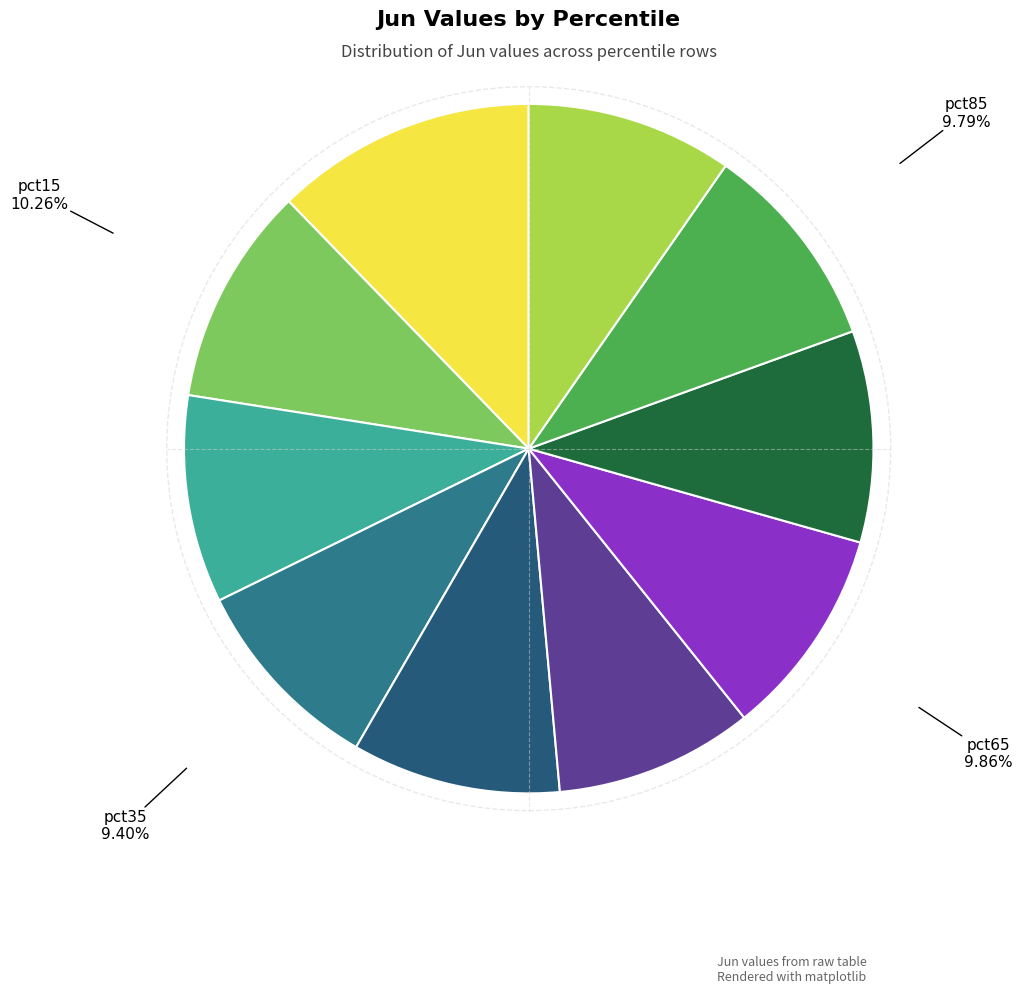

Which category has the biggest portion of the pie?

pct05